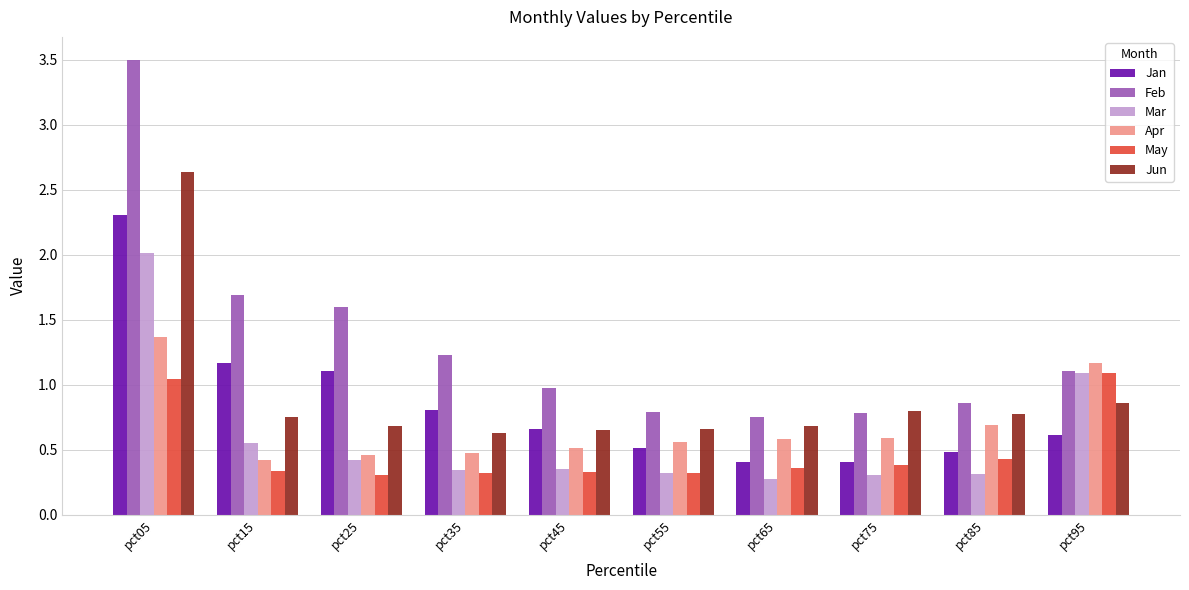

Which series has the largest range (max minus min)?

Feb